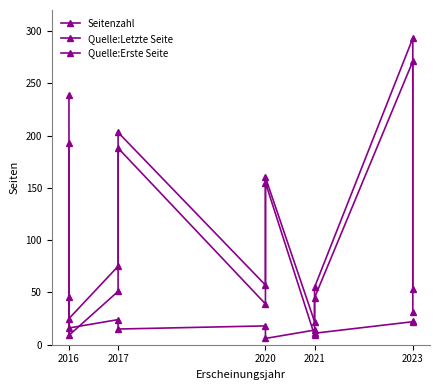

How many data points in Seitenzahl are less than 18?

5